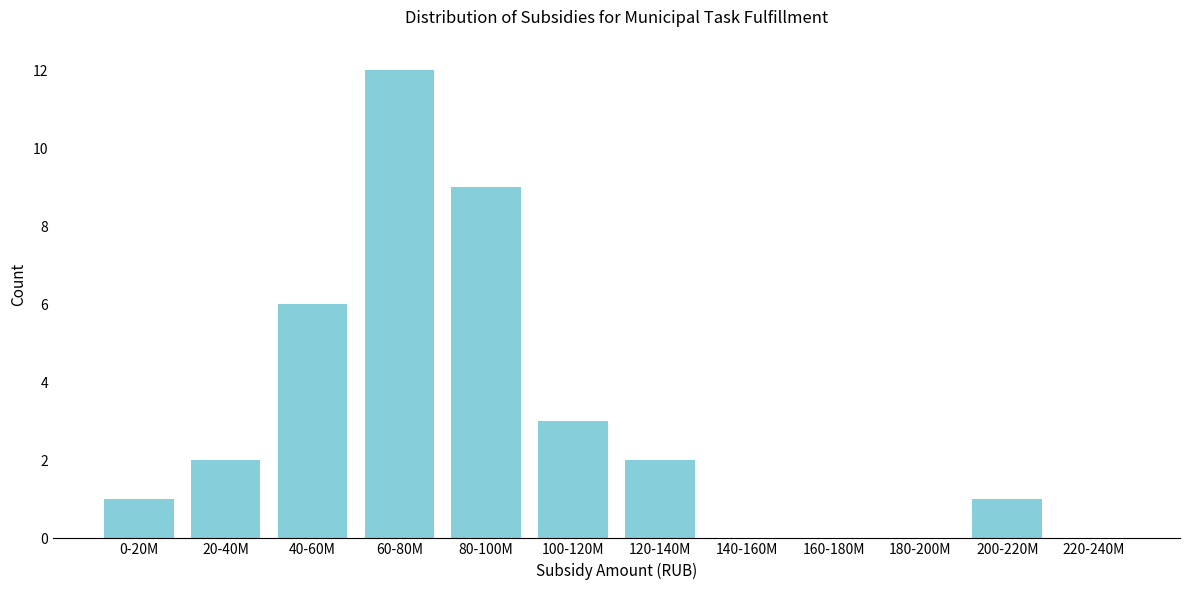

Reading left to right, list all the values displayed in this chart.

0-20M=1	20-40M=2	40-60M=6	60-80M=12	80-100M=9	100-120M=3	120-140M=2	140-160M=0	160-180M=0	180-200M=0	200-220M=1	220-240M=0